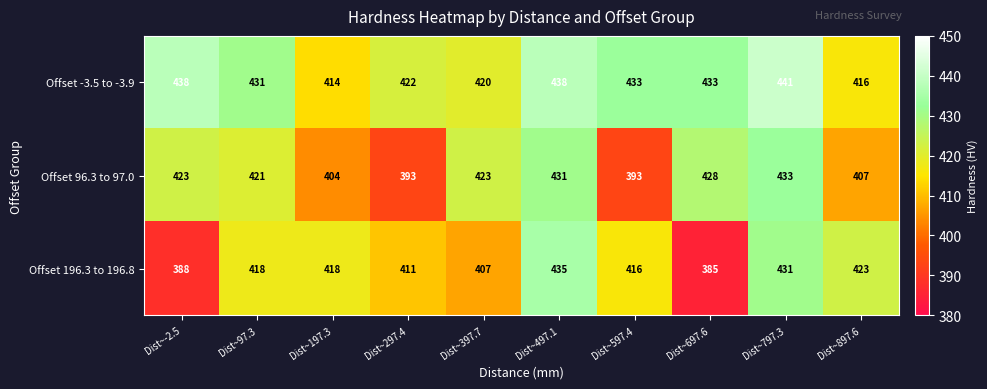

At how many categories does at least one series exceed 419?

9